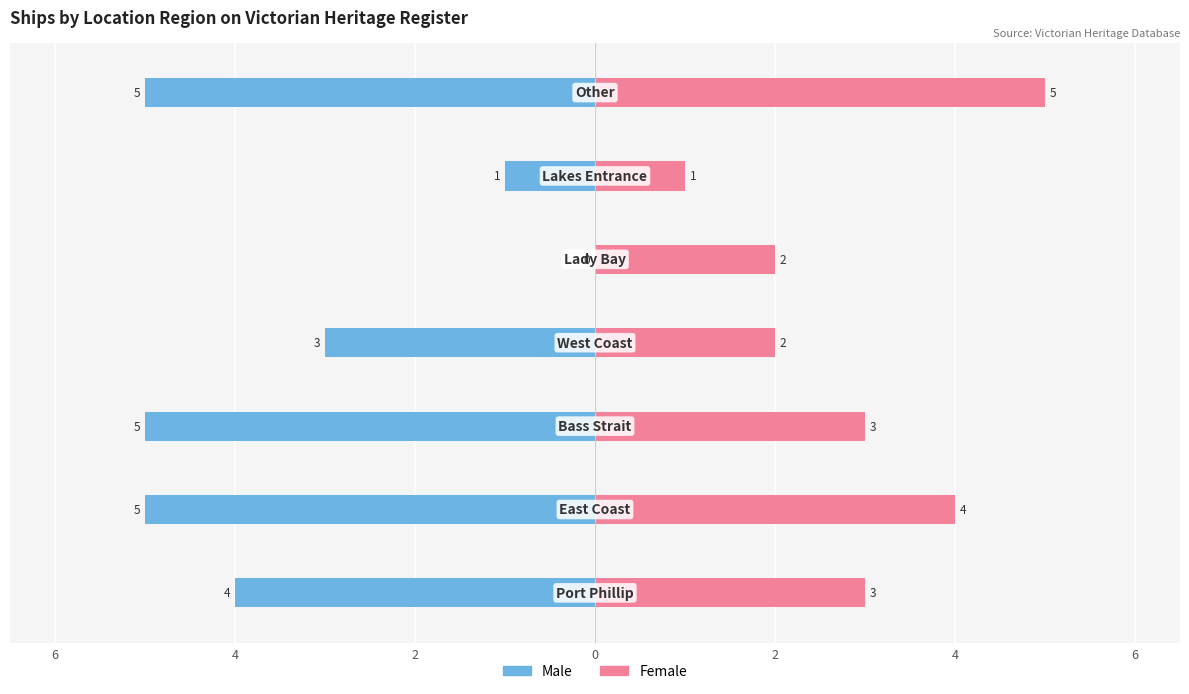

How many distinct data groups are displayed?

2